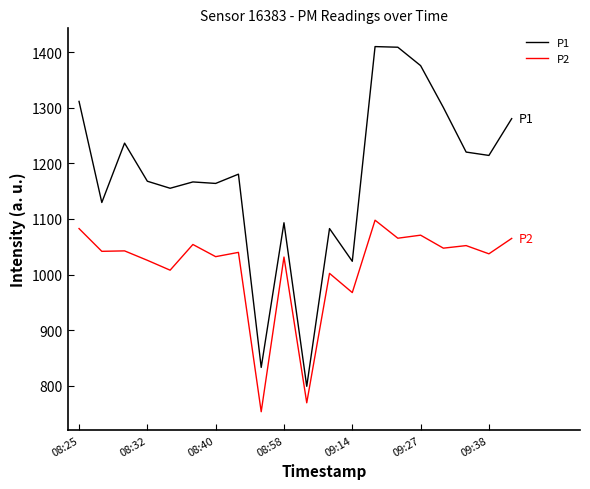

Which series has the widest spread of values?

P1